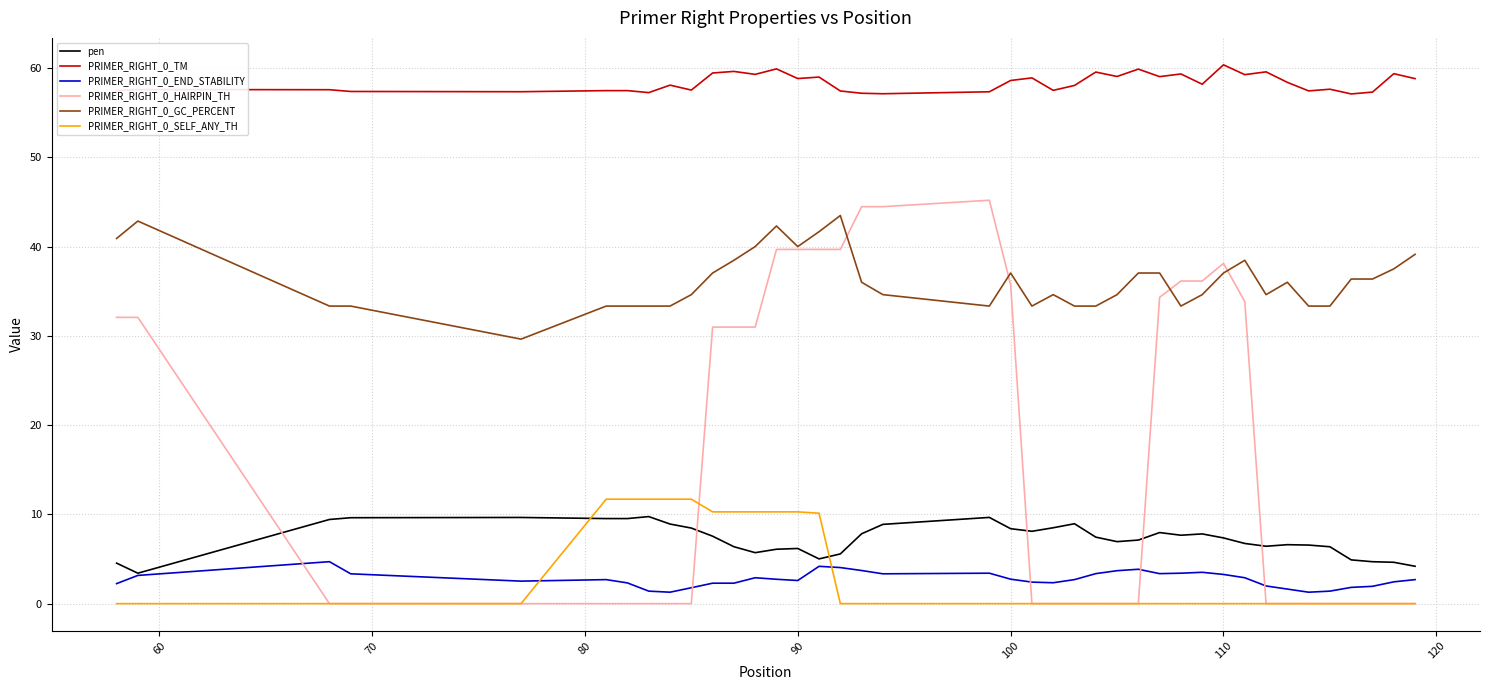

How many lines are shown in the chart?

6